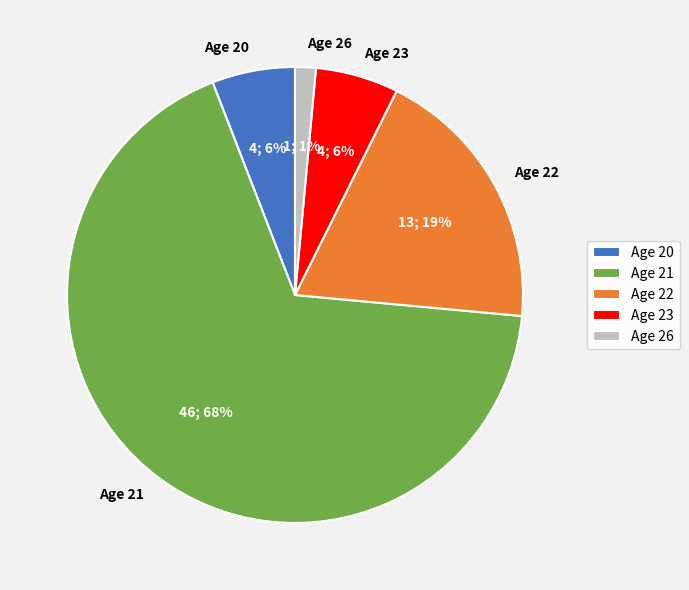

What is the largest slice in the pie chart?

Age 21